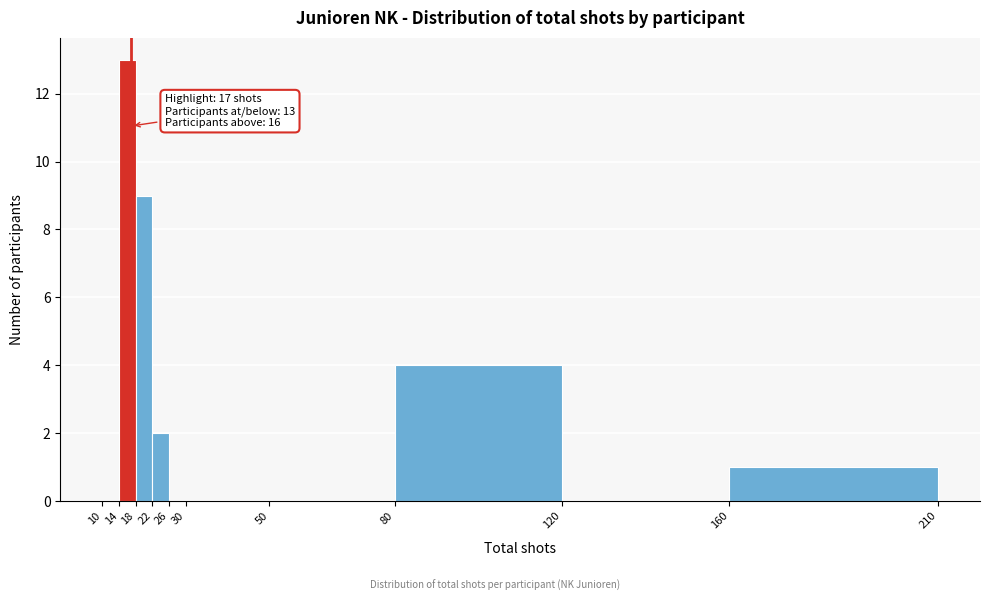

Over which range of the x-axis is the bar tallest?

14 to 18